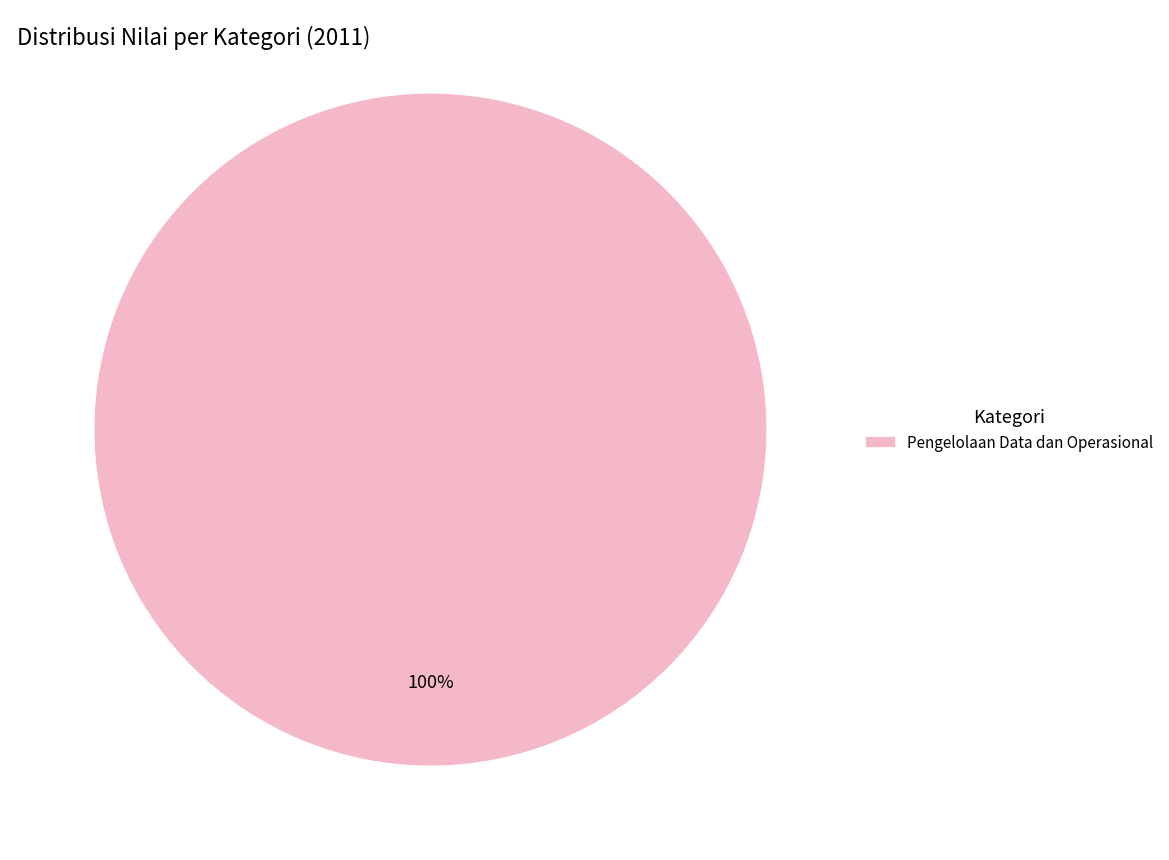

Count the number of slices in the pie.

1